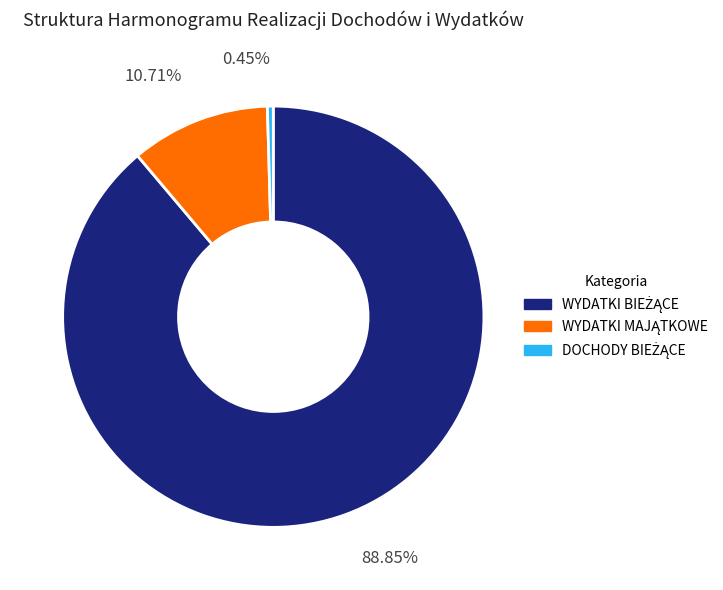

How many segments does this pie chart have?

3